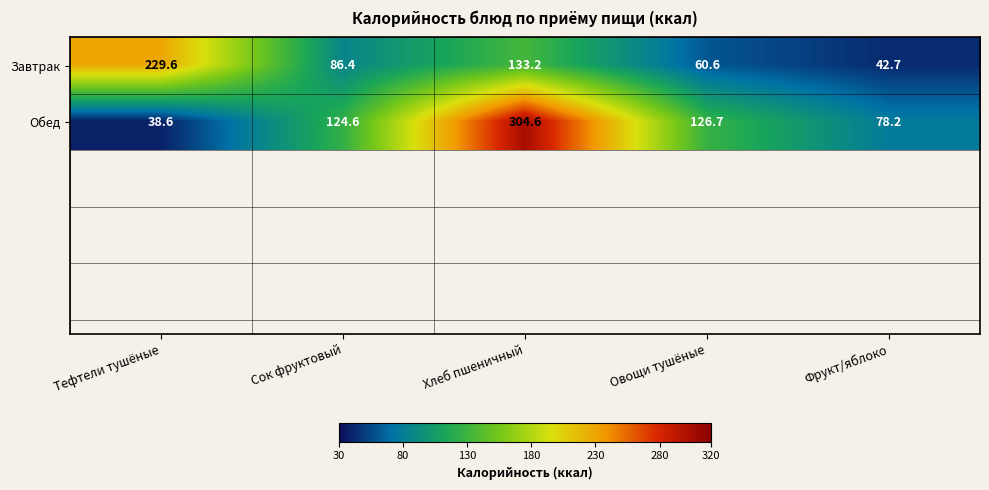

At which category is the sum across all series the highest?

Хлеб пшеничный